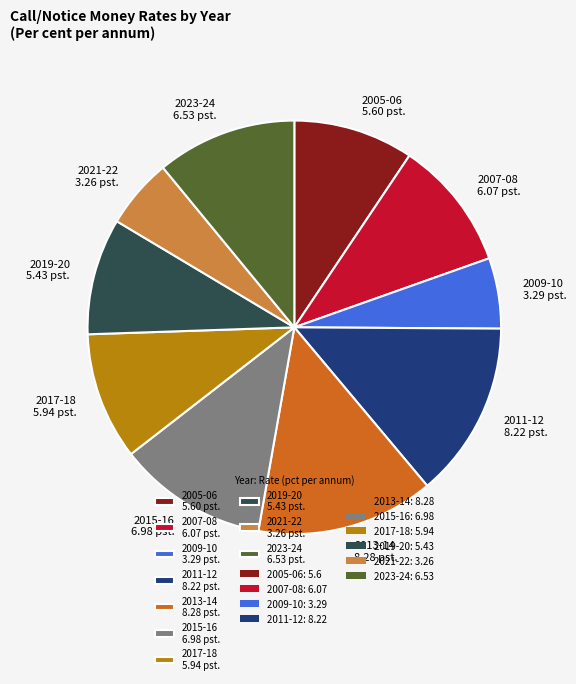

How many segments does this pie chart have?

10